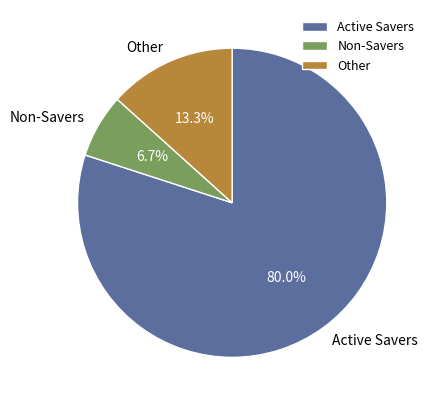

Rank the categories by value from lowest to highest.

Non-Savers, Other, Active Savers